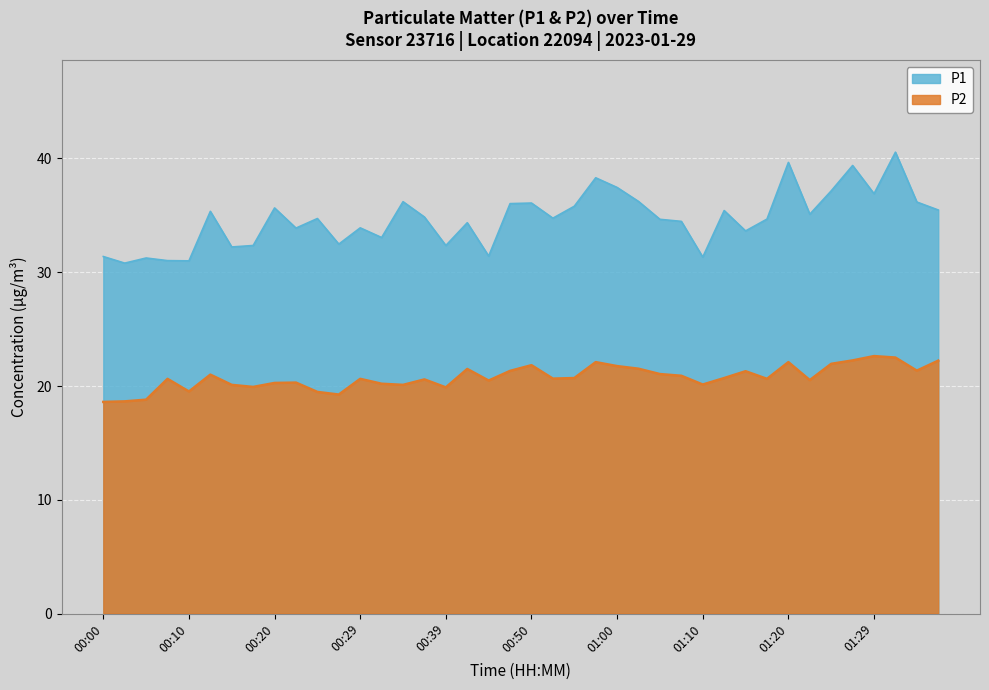

How many values in the P2 series are below 20?

8